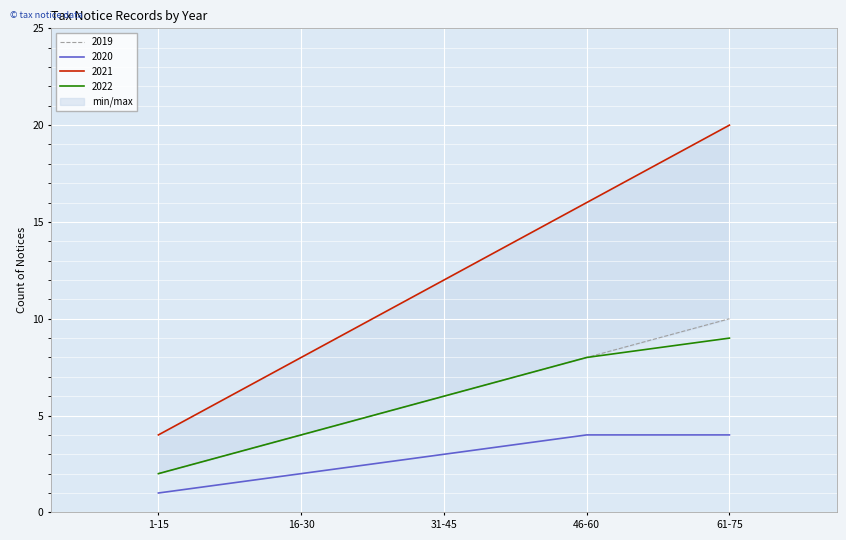

What position from the left is 1-15?

1